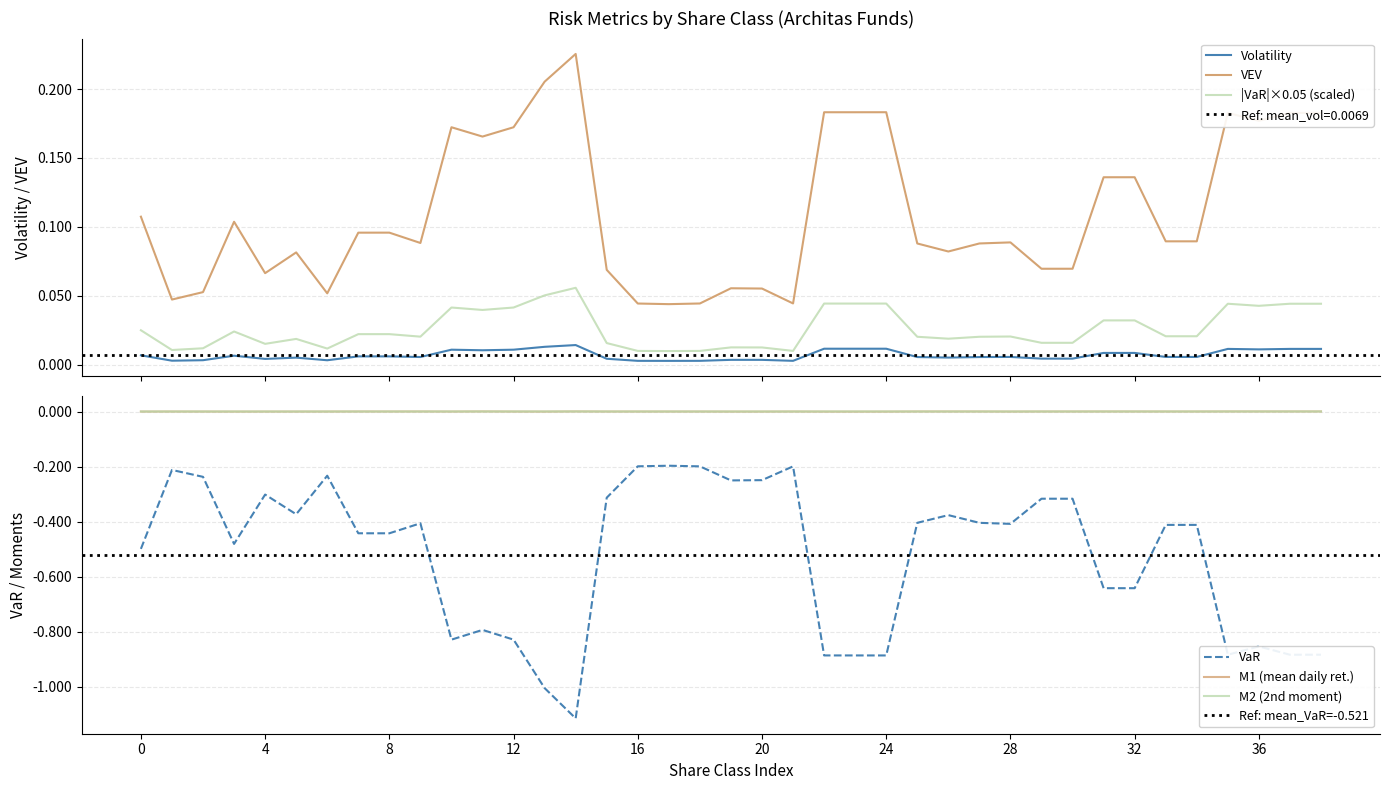

What is the greatest value displayed?

0.2